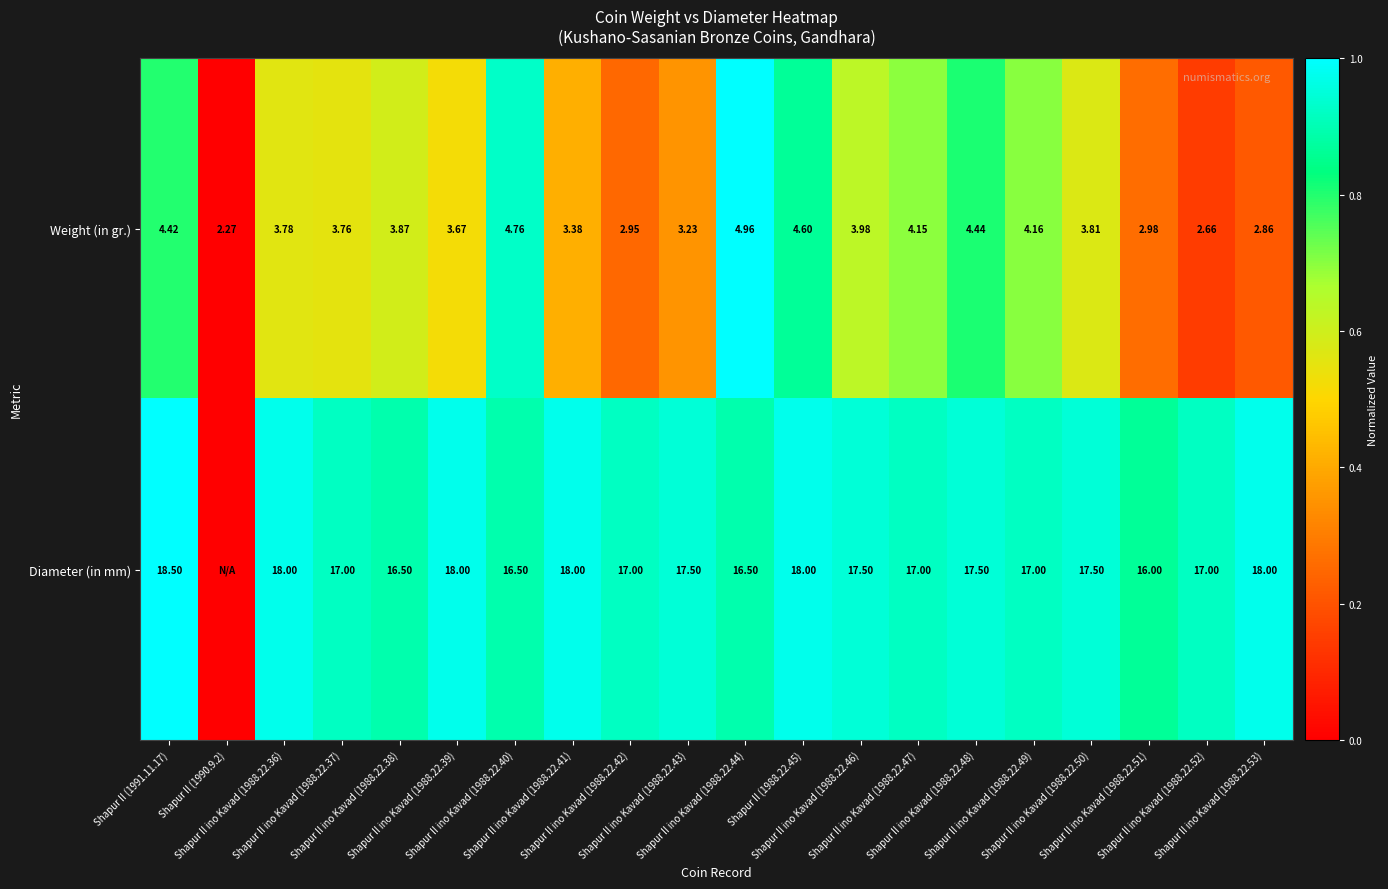

How many values in the Weight (in gr.) series are below 3?

5